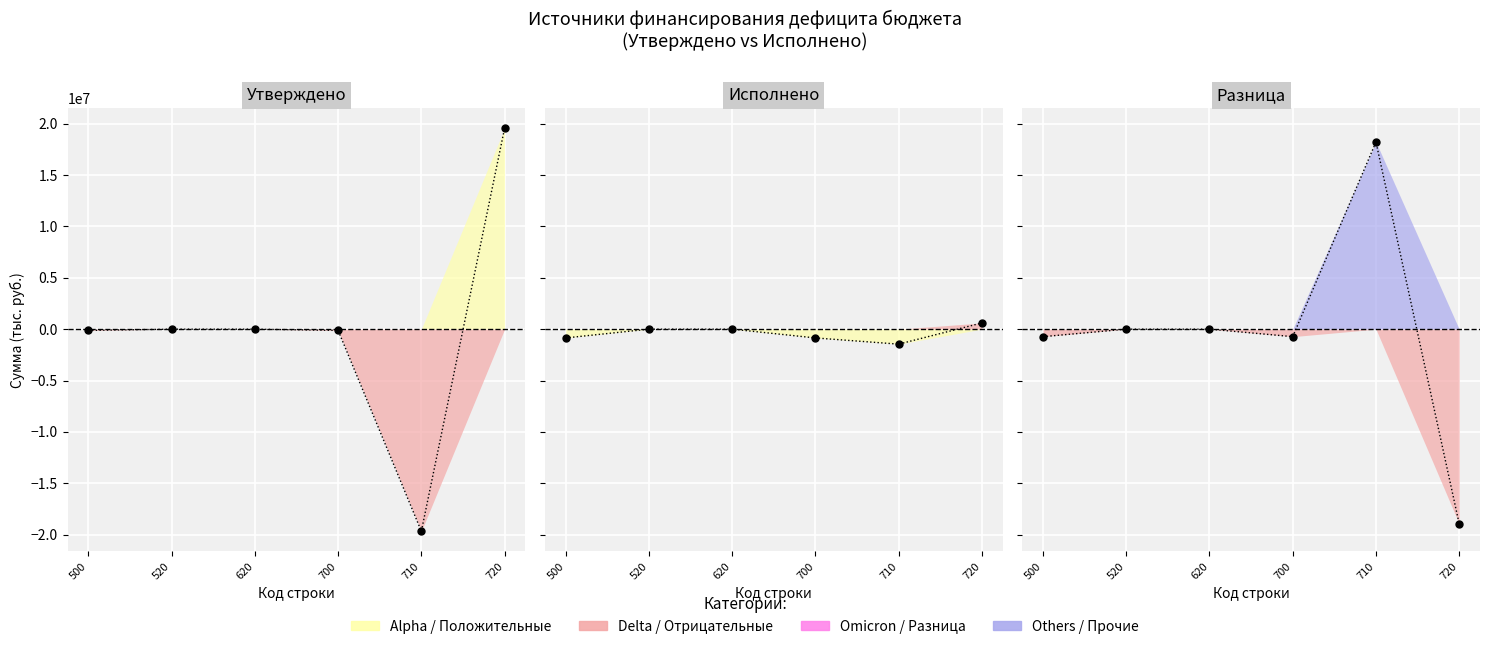

What is the sum of the values at 620 and 700?

-730492.9